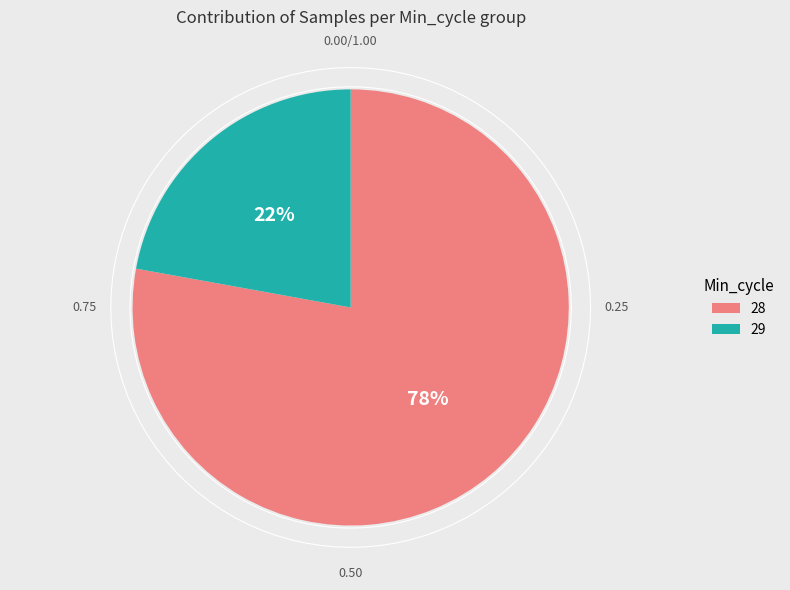

True or false: 28 accounts for 1% of the total.

False